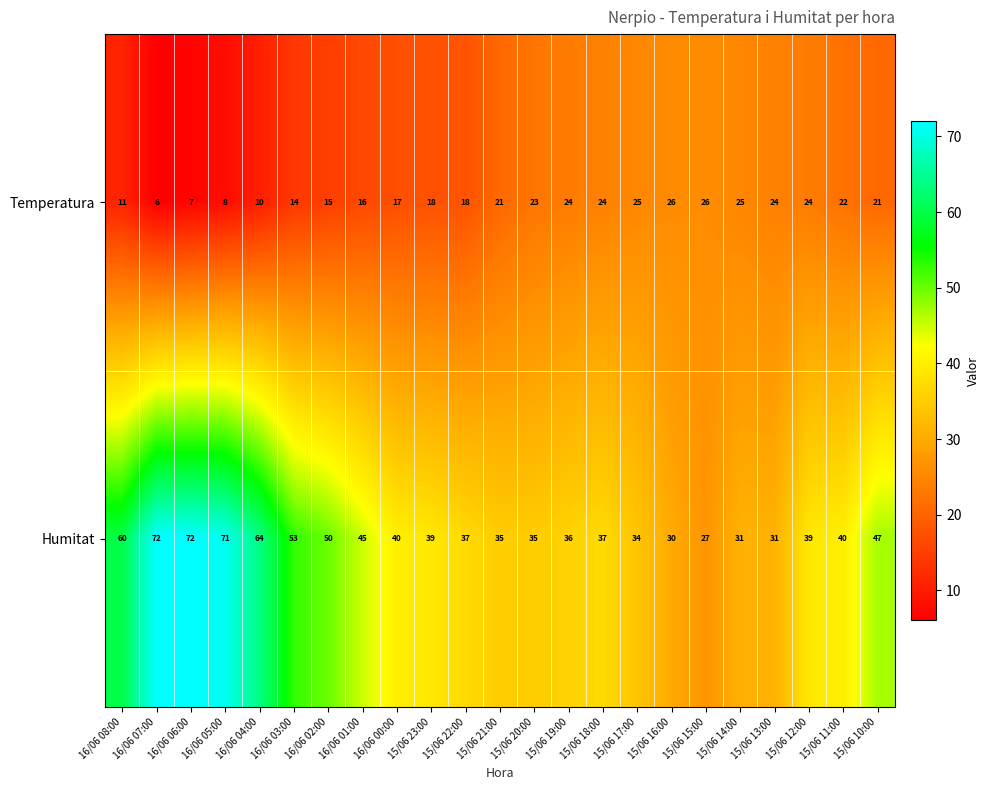

What is the difference between the second highest and minimum values in the Humitat series?

45